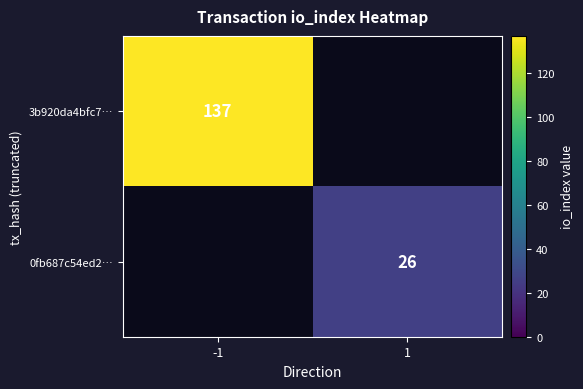

The value of 3b920da4bfc7… at -1 is 198. True or false?

False